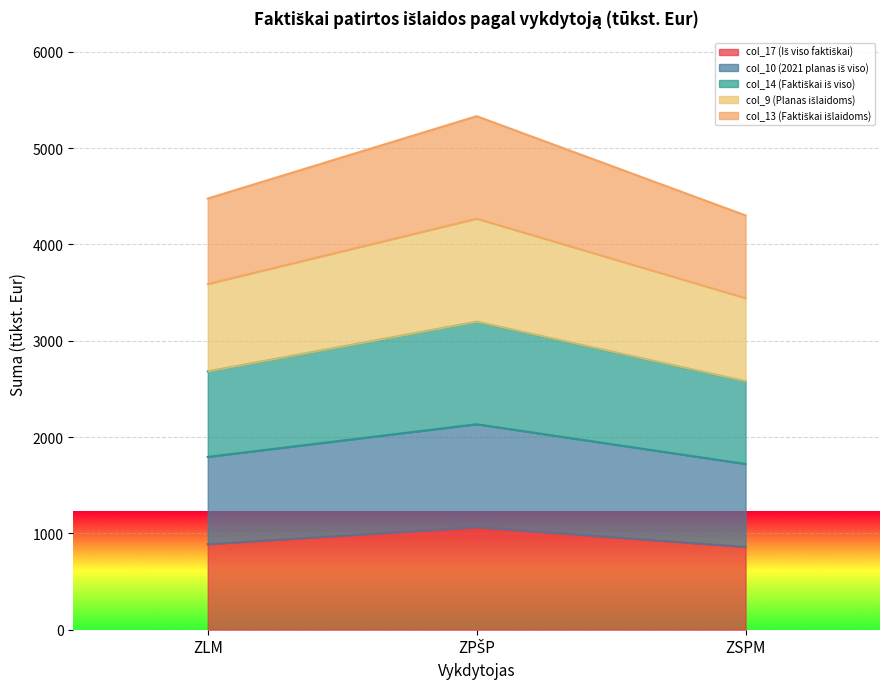

How many data points in col_13 (Faktiškai išlaidoms) are less than 4475?

1